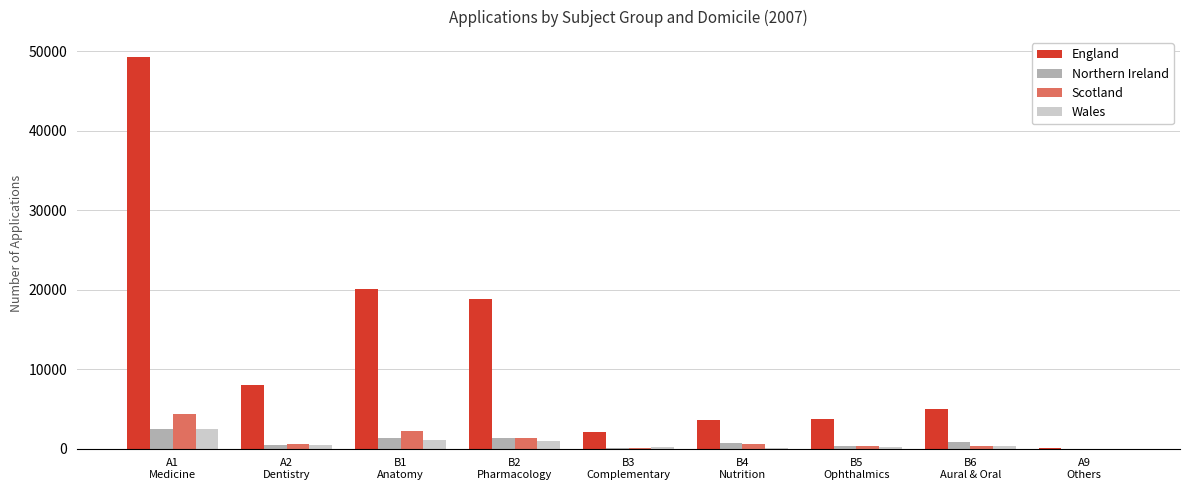

Which series has the largest total across all categories?

England